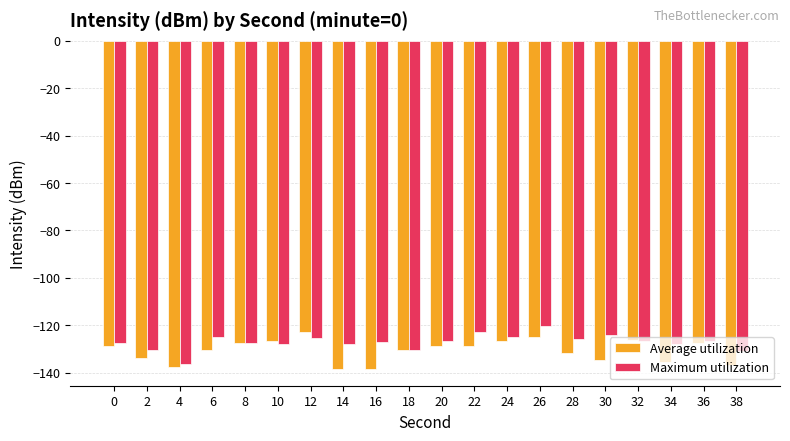

Which series has the largest total across all categories?

Maximum utilization